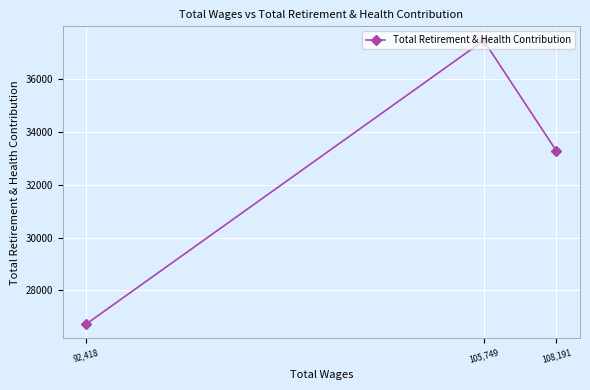

The value at 108,191 is 9969. True or false?

False